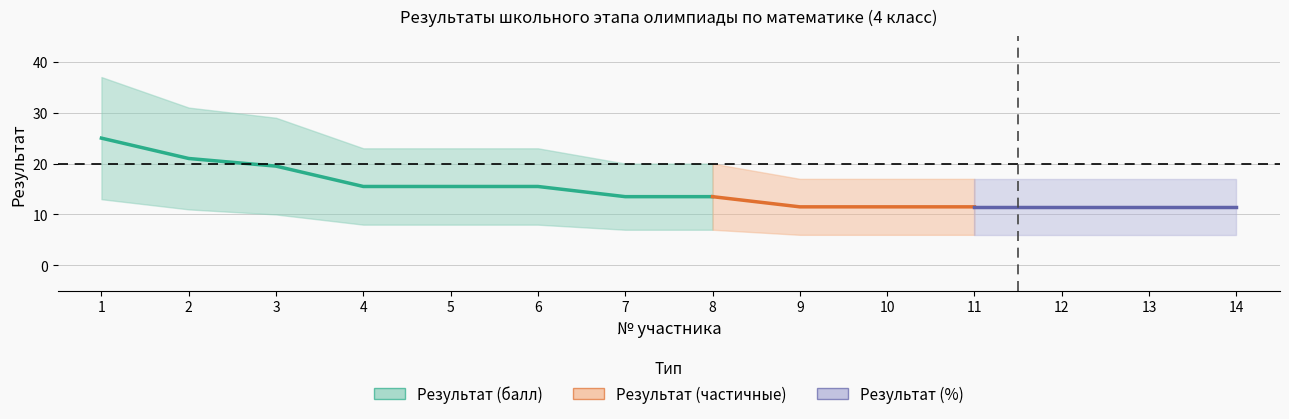

Which has a higher value, 7 or 8?

7